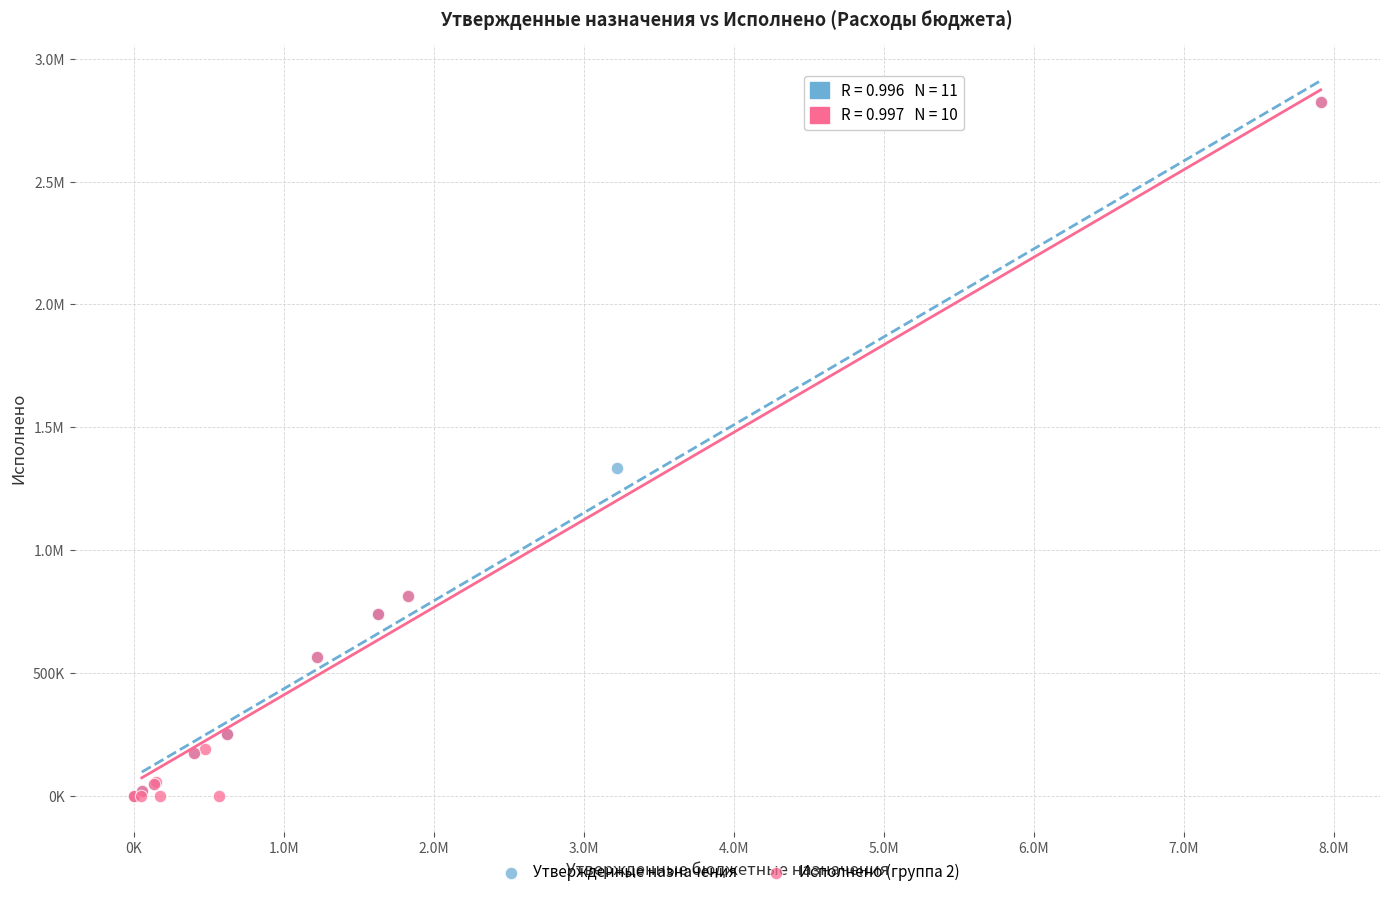

What are all the series names shown in the legend?

Утвержденные назначения, Исполнено (группа 2)